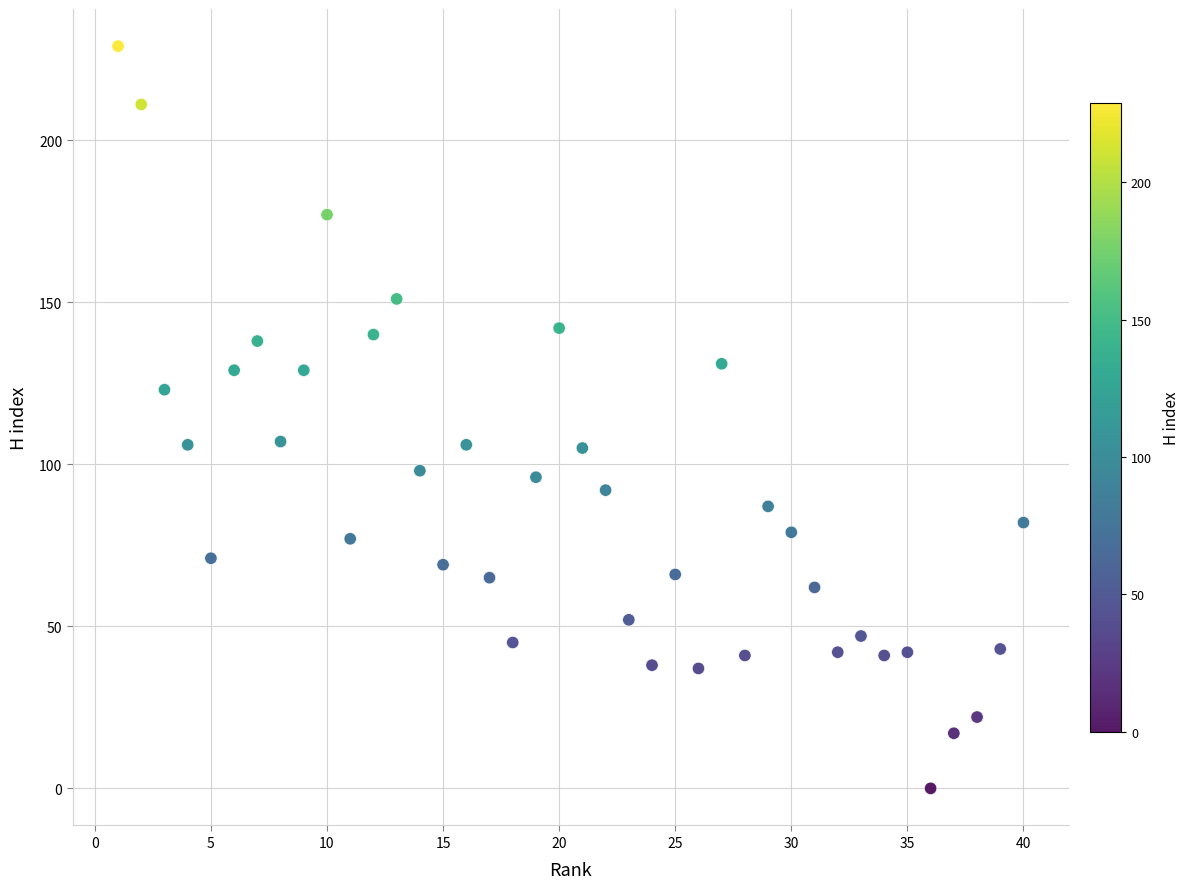

What is the range of Y values (max minus min)?

229